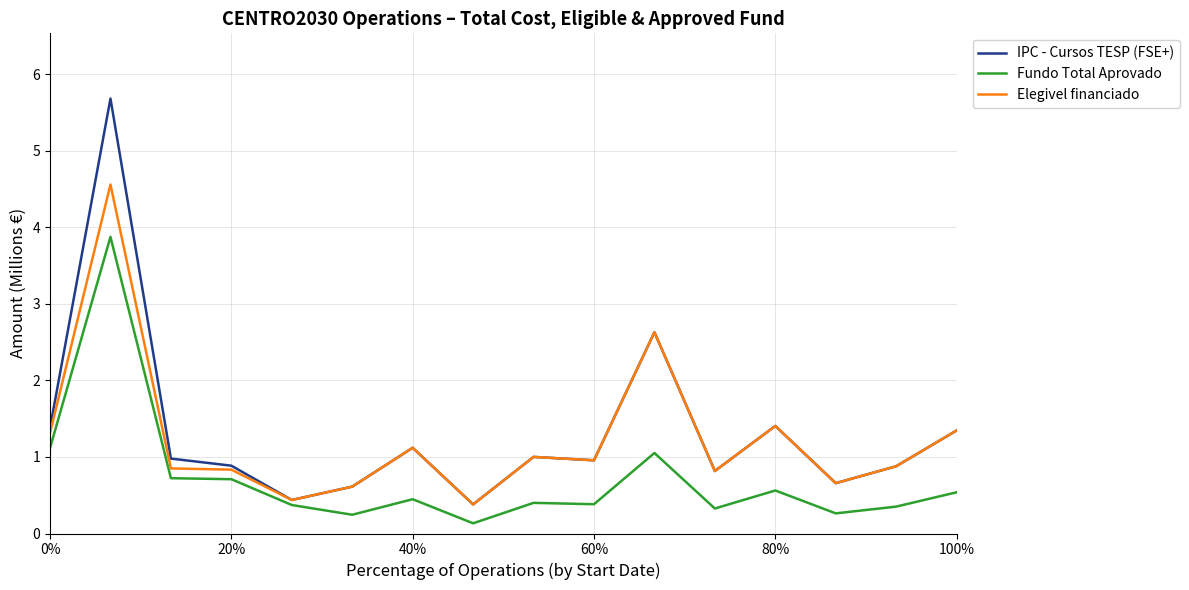

How many lines are shown in the chart?

3